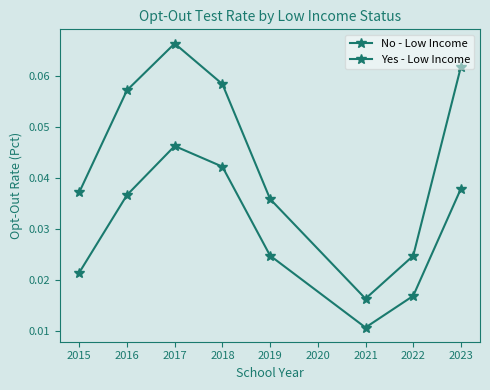

At how many categories does at least one series exceed 0?

8